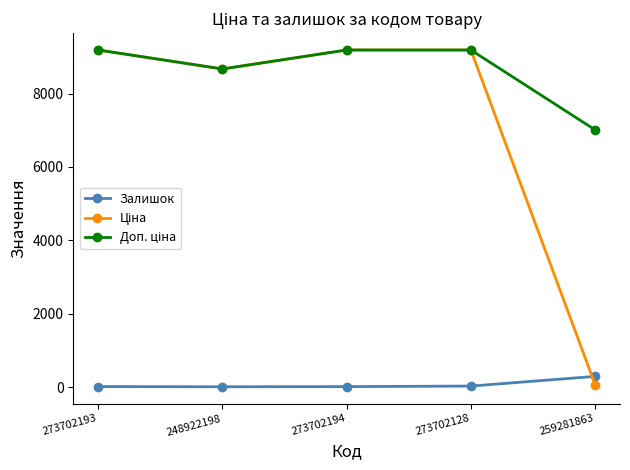

True or false: Залишок has a value of 19.0 at 273702194.

True